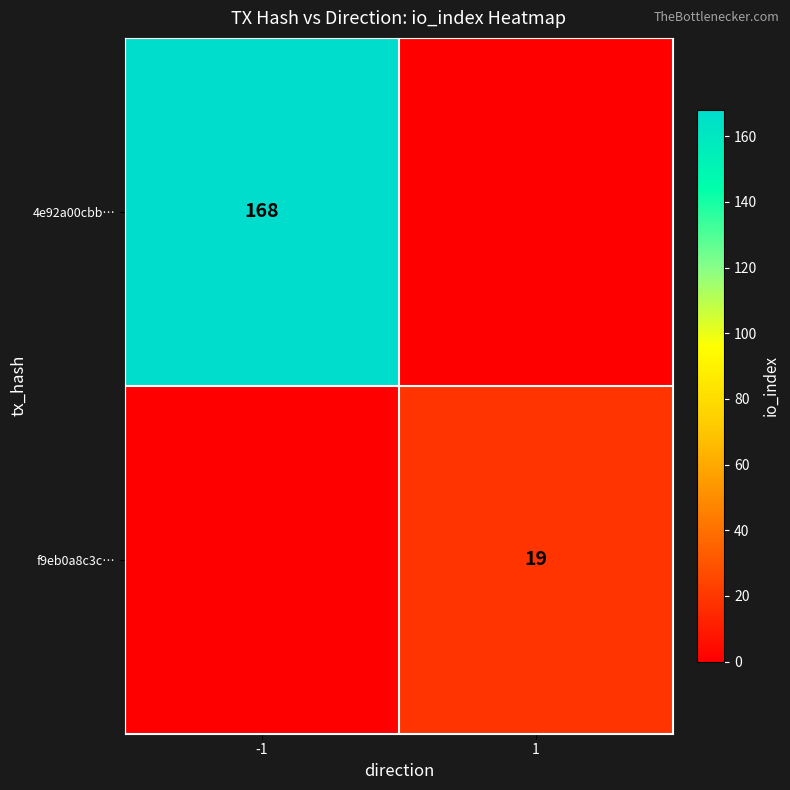

Is the value of 4e92a00cbb… at -1 greater than the value of f9eb0a8c3c… at 1?

Yes